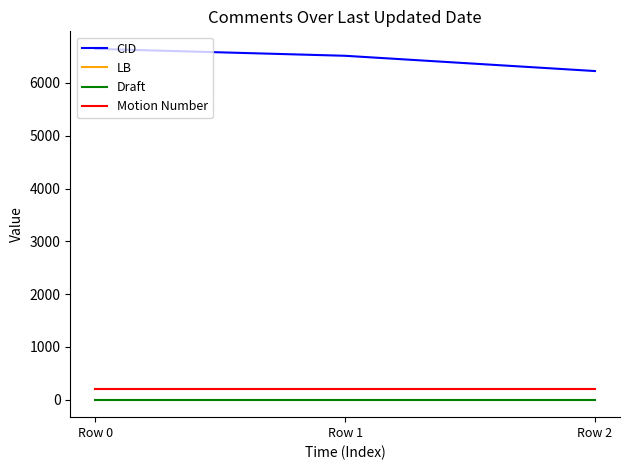

Does the chart display data point markers on the line(s)?

No